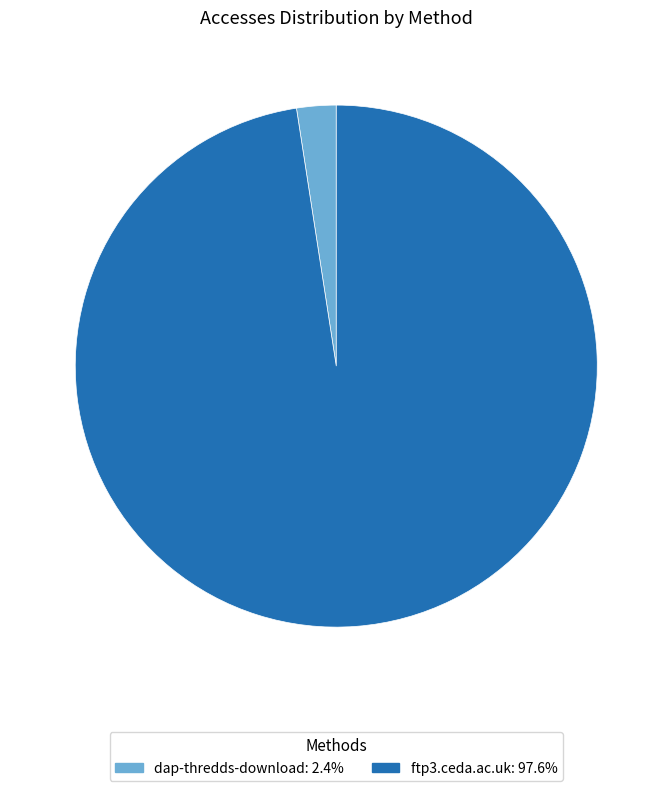

Rank the categories by value from lowest to highest.

dap-thredds-download, ftp3.ceda.ac.uk